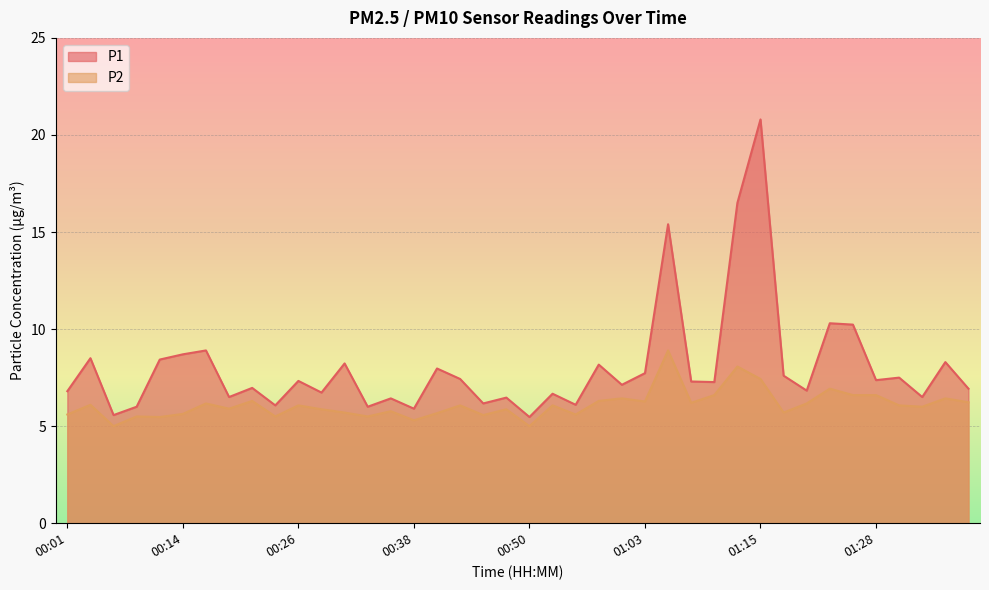

True or false: P1 and P2 intersect in this chart.

False